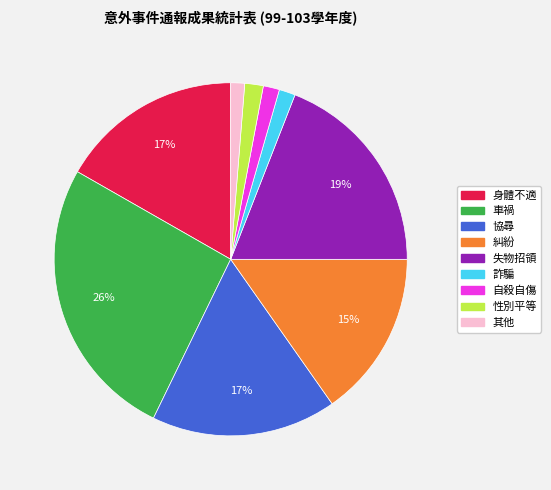

To the nearest percent, what is the difference between the 車禍 and 協尋 slice percentages?

9%